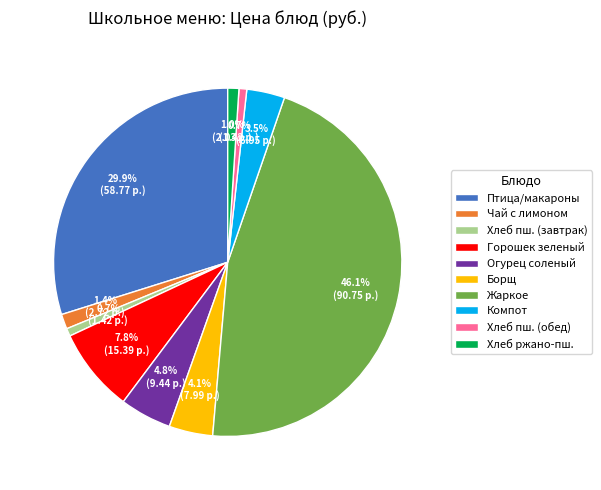

Which has a higher value, Хлеб пш. (завтрак) or Птица/макароны?

Птица/макароны